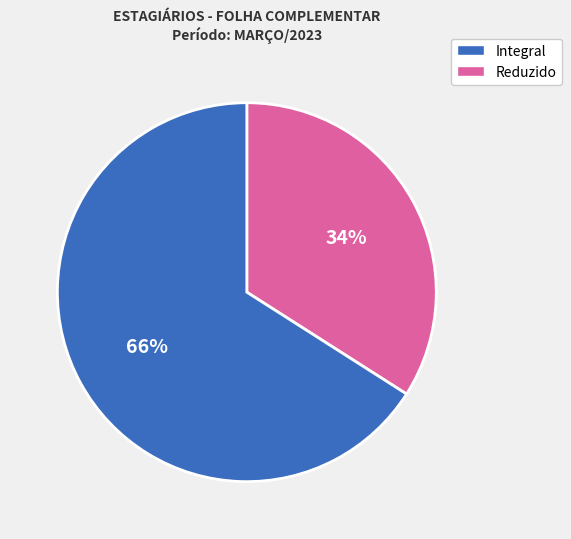

How many segments does this pie chart have?

2